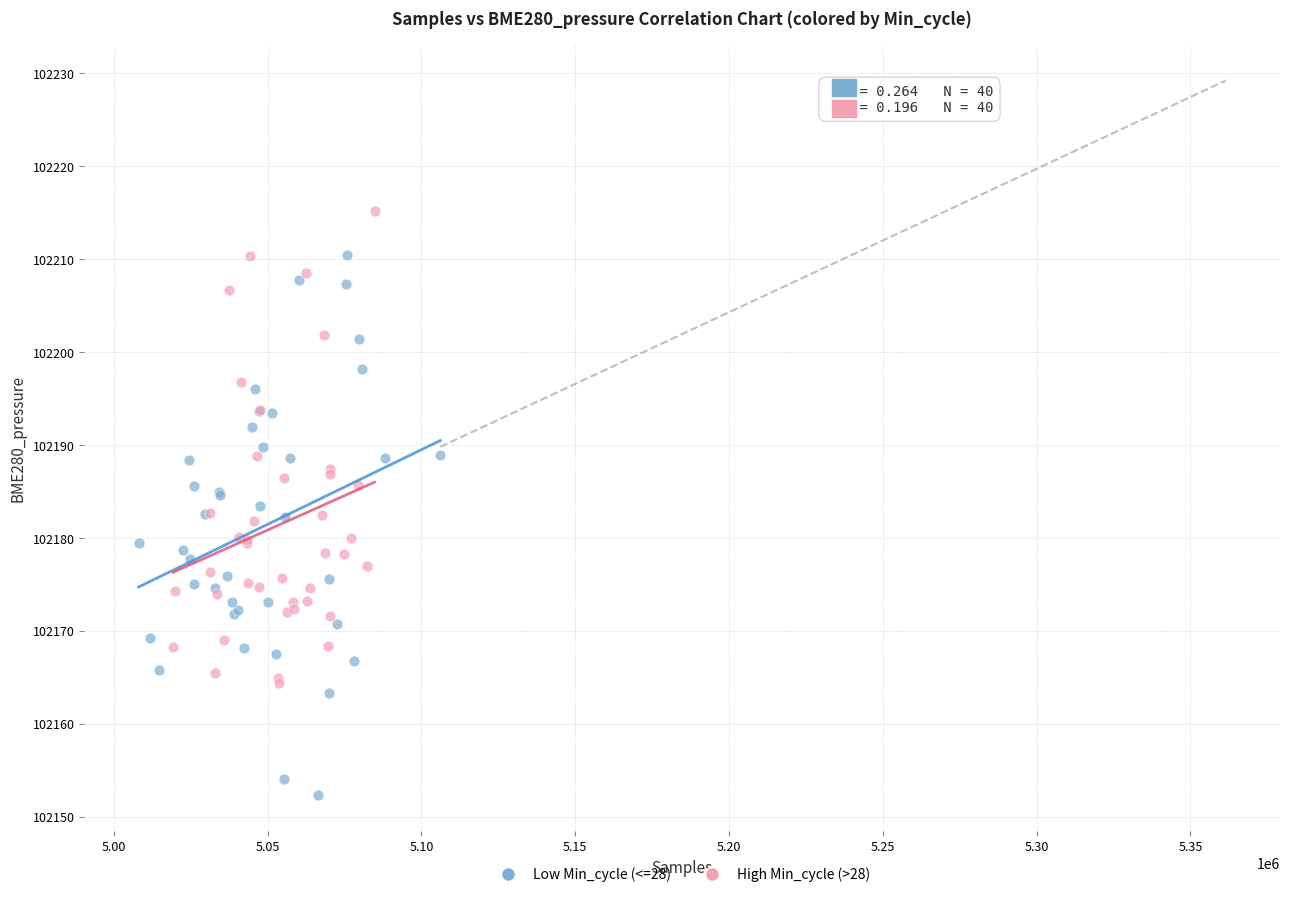

Which series reaches the minimum Y coordinate?

Low Min_cycle (<=28)